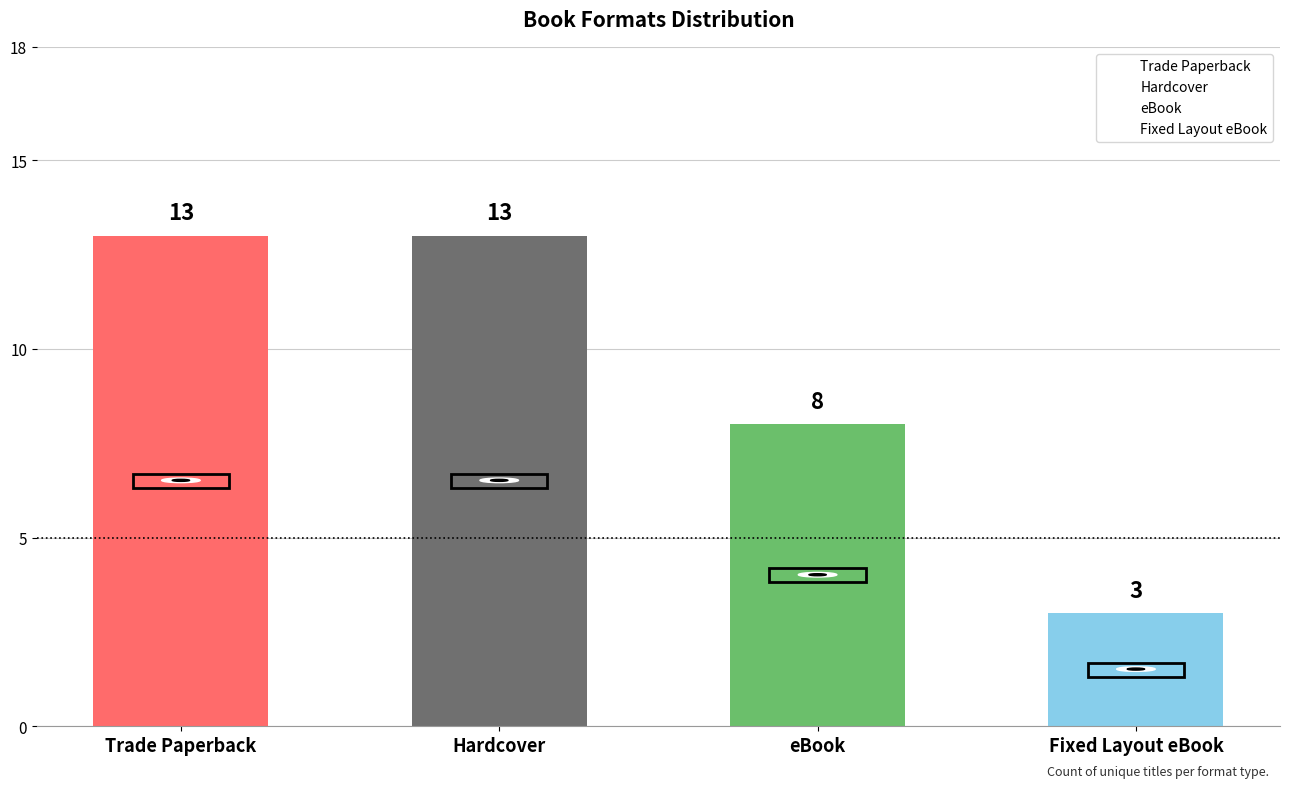

Reading left to right, transcribe all the data shown in this chart.

13	13	8	3